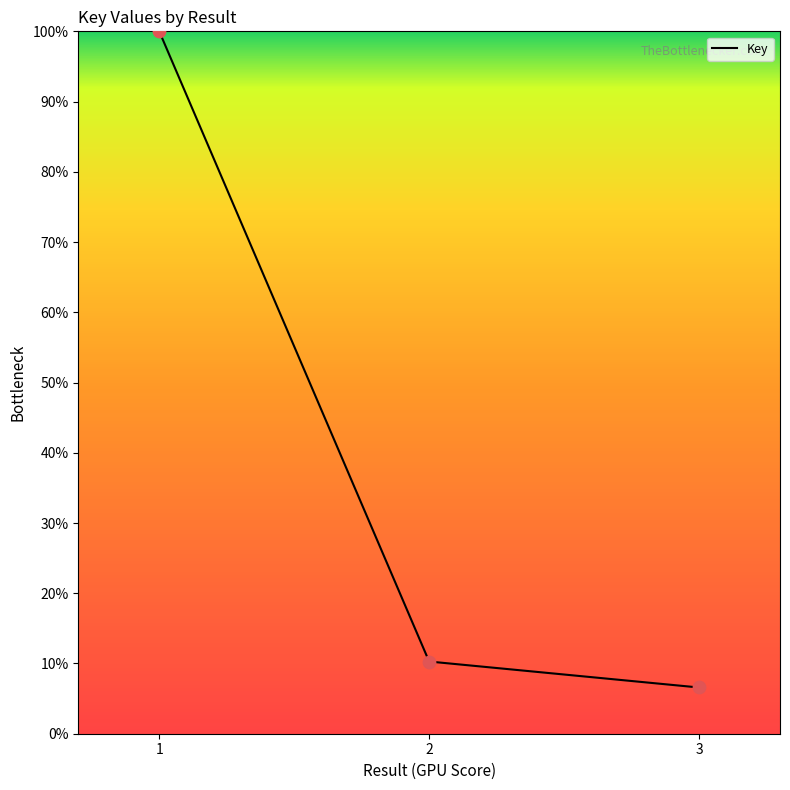

What is the change in value from 1 to 3?

-93.4